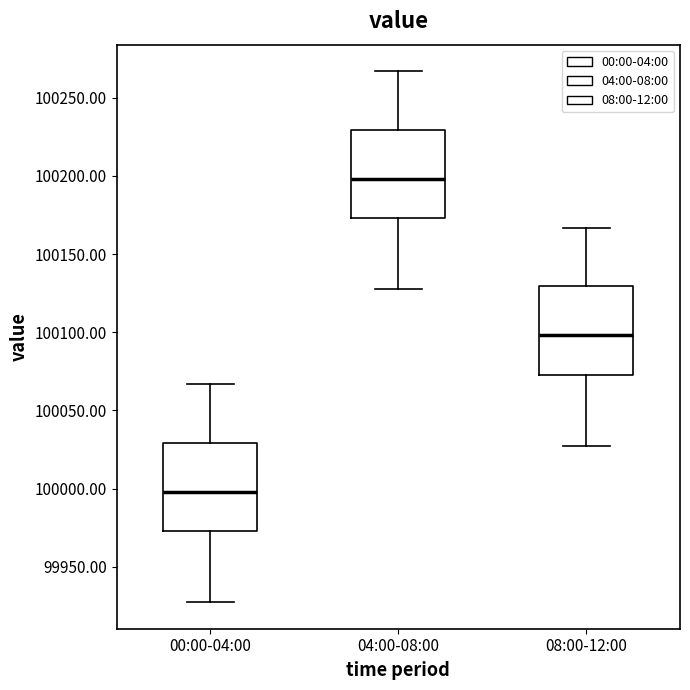

Reading left to right, read every box against the y-axis: the position of its median line, the range the box covers, and the ends of its whiskers. The values are not printed on the chart, so give them approximately, as read against the axis.

00:00-04:00: median 100000, box 99975 to 100030, whiskers 99925 to 100065
04:00-08:00: median 100200, box 100175 to 100230, whiskers 100125 to 100265
08:00-12:00: median 100100, box 100075 to 100130, whiskers 100025 to 100165